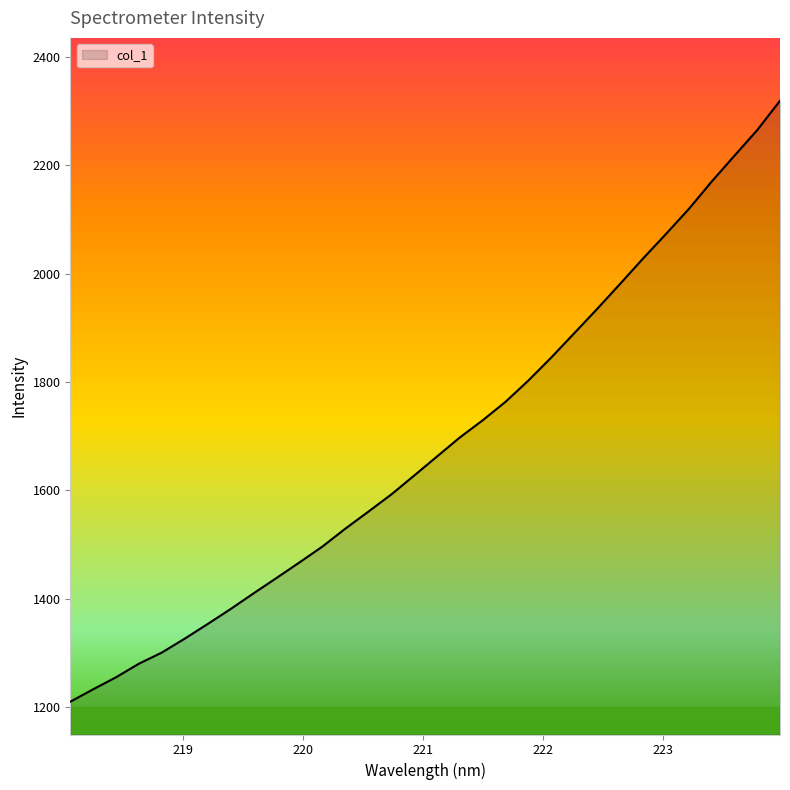

What is the average value?

1686.2